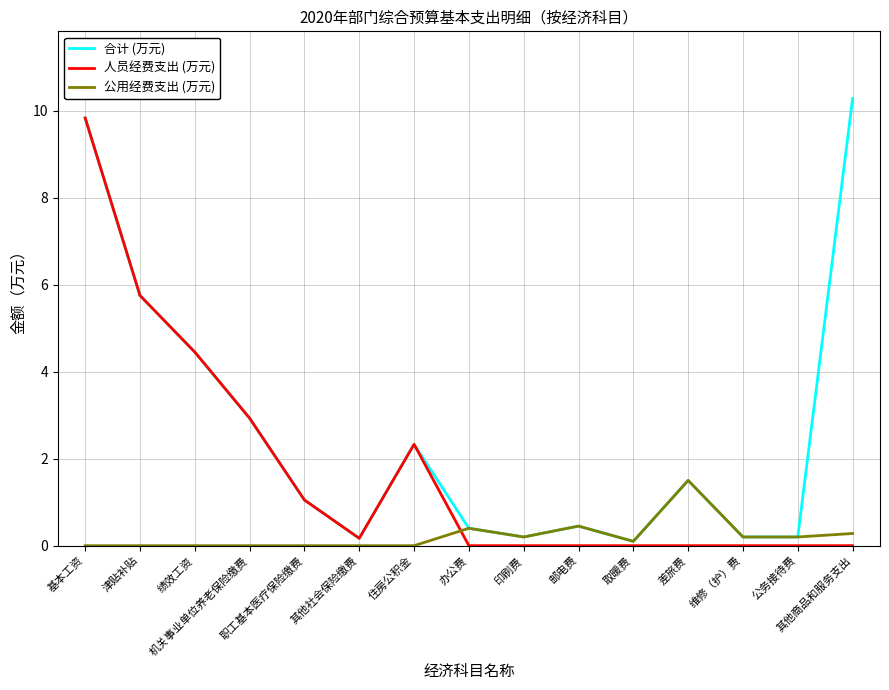

Where is 人员经费支出 (万元) nearest to the value 4?

绩效工资